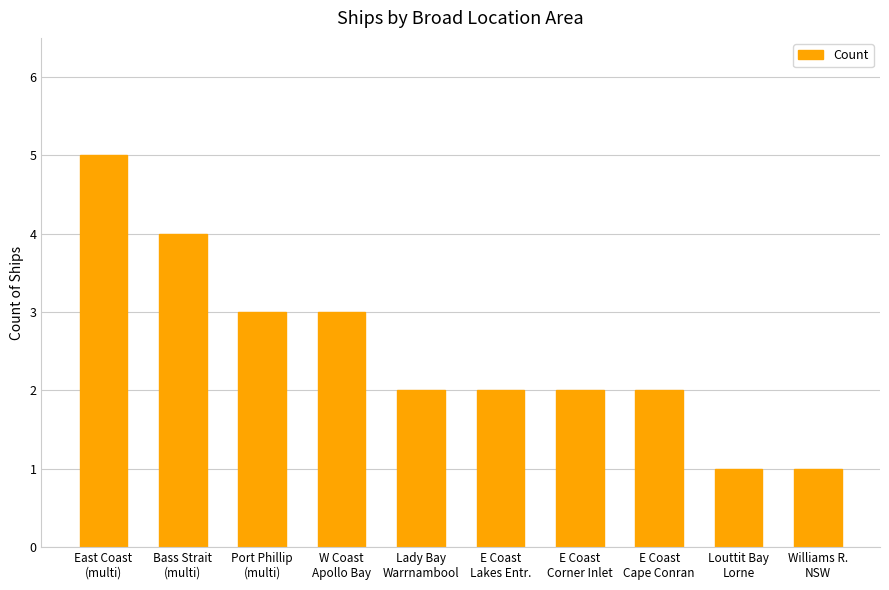

What position from the right is Bass Strait
(multi)?

9